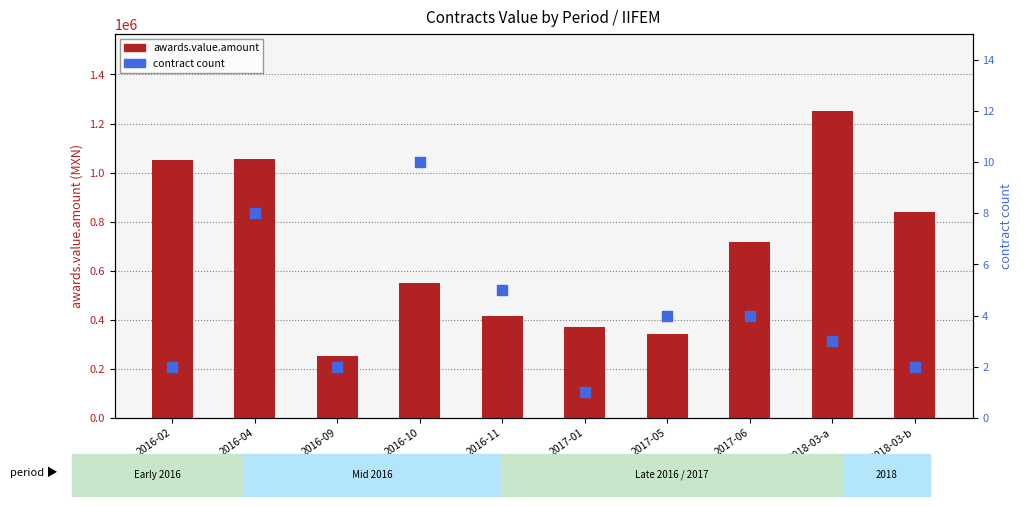

Which series contains the highest Y value?

awards.value.amount